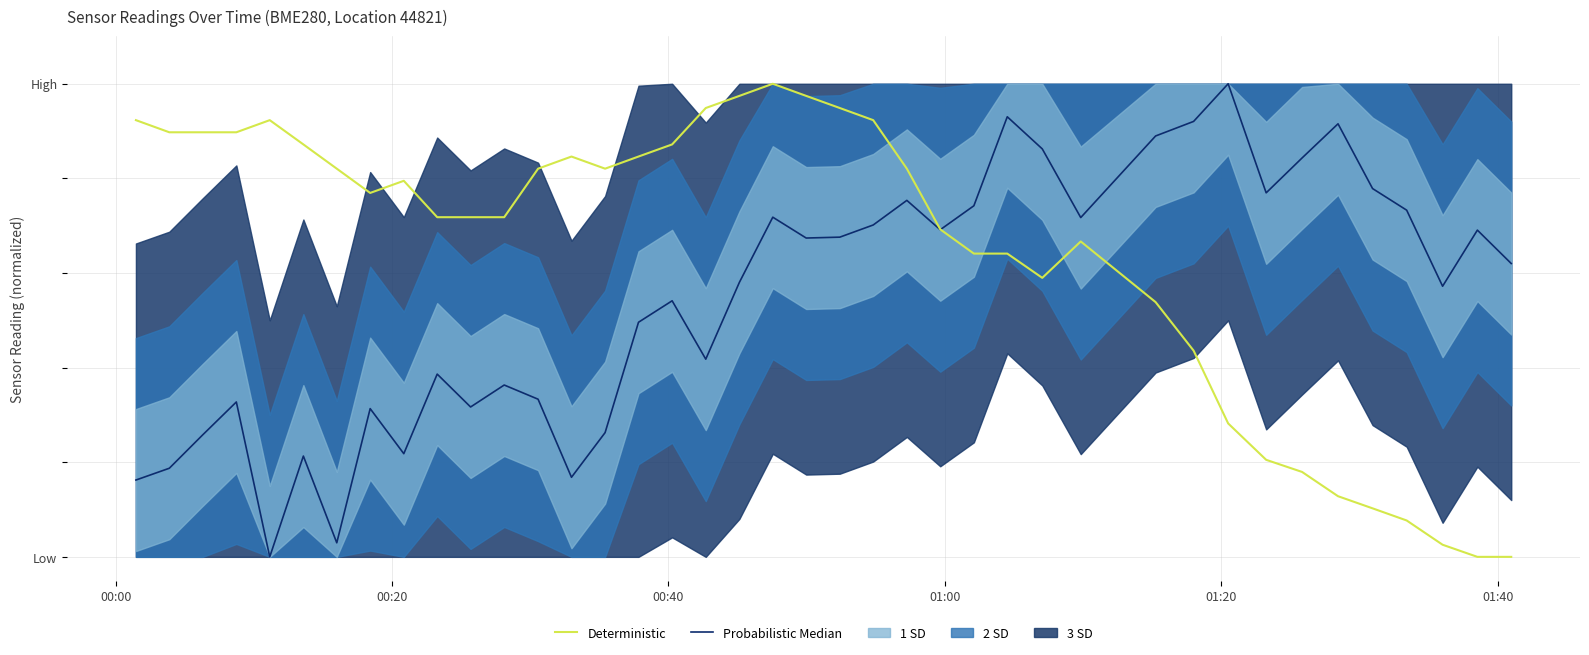

How many lines are shown in the chart?

2